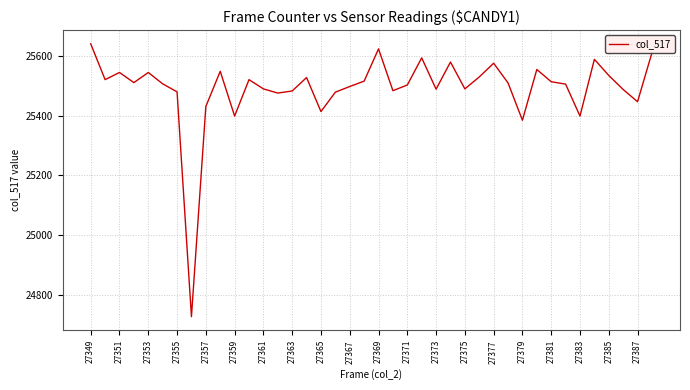

What is the minimum value shown in the chart?

24727